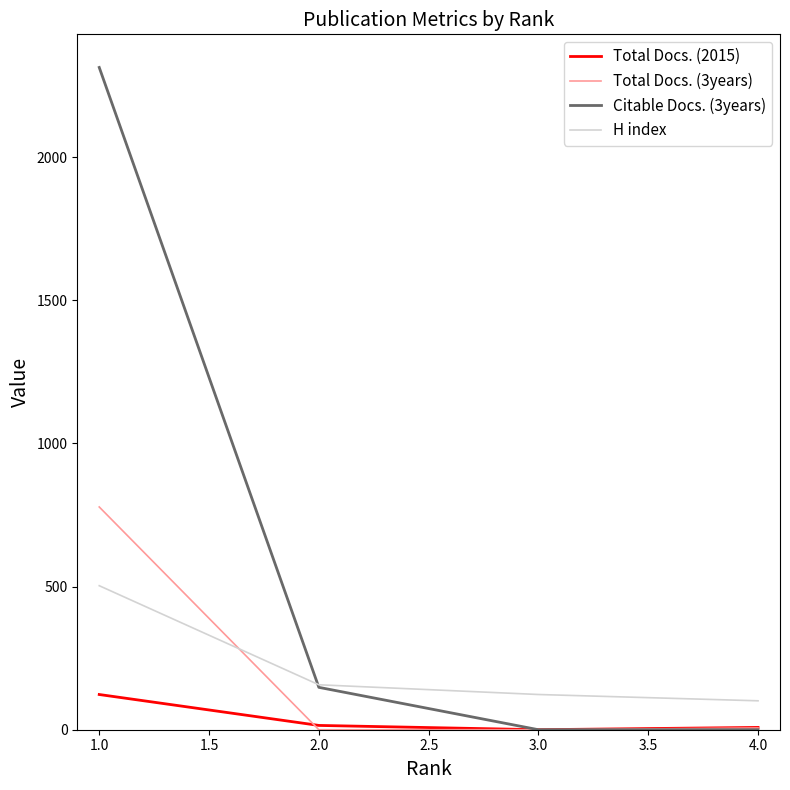

What is the maximum value for H index?

503